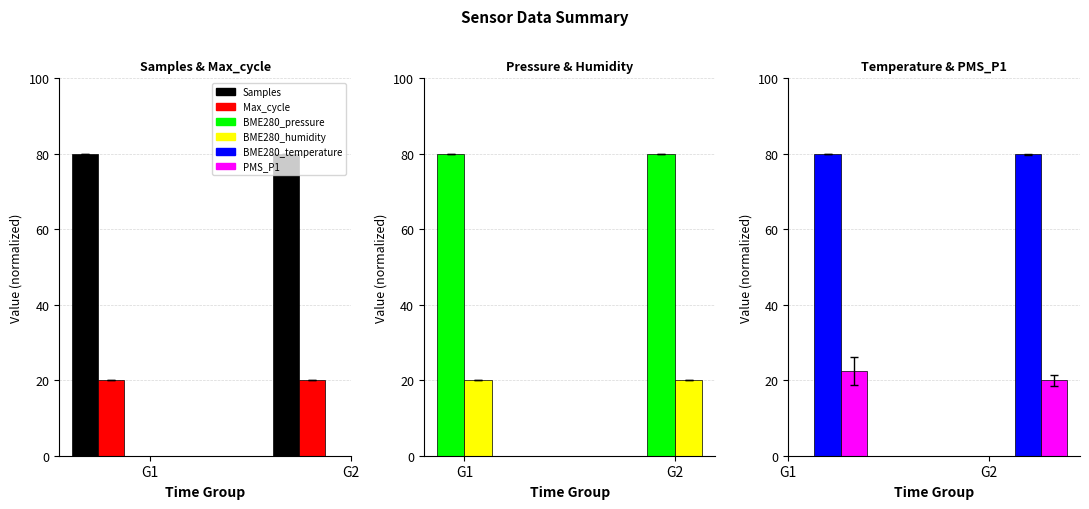

Rank the series by their maximum value, from lowest to highest.

BME280_humidity, Max_cycle, PMS_P1, Samples, BME280_pressure, BME280_temperature